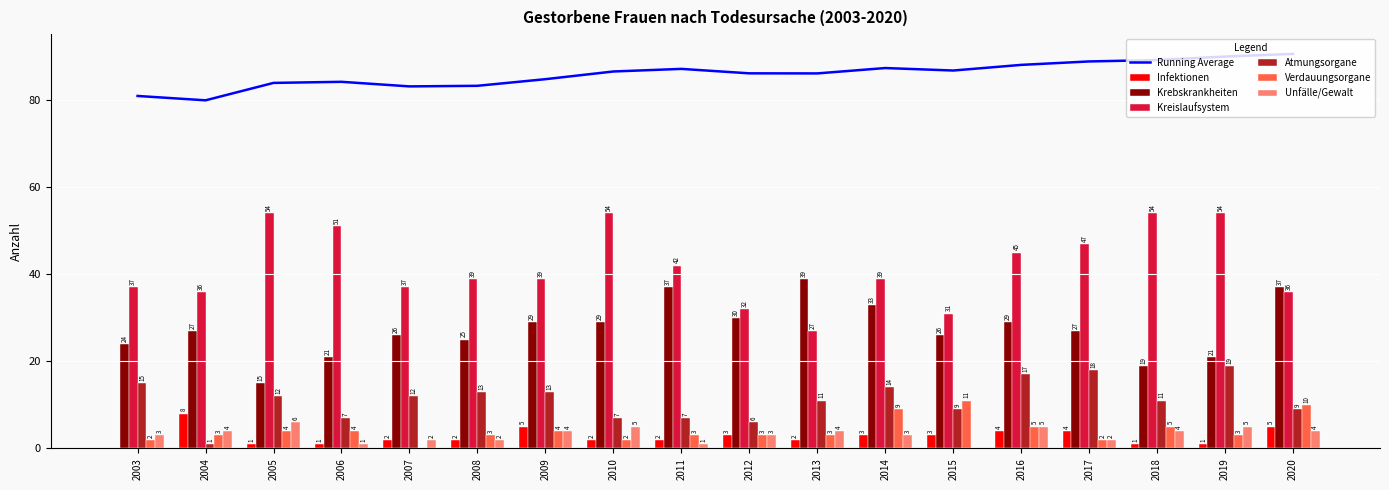

What is the value of the Unfälle/Gewalt bar at the 7th from the left?

4